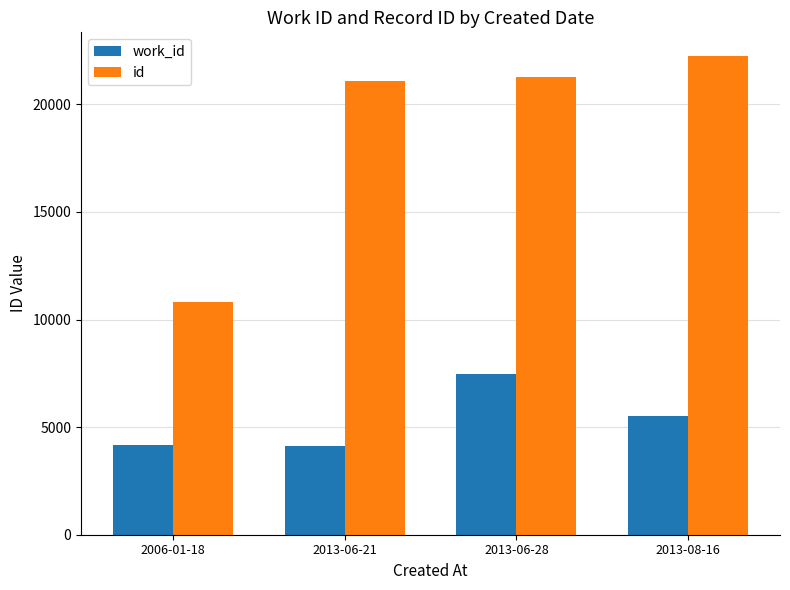

What is the difference between the highest and lowest values at 2013-06-28?

13773